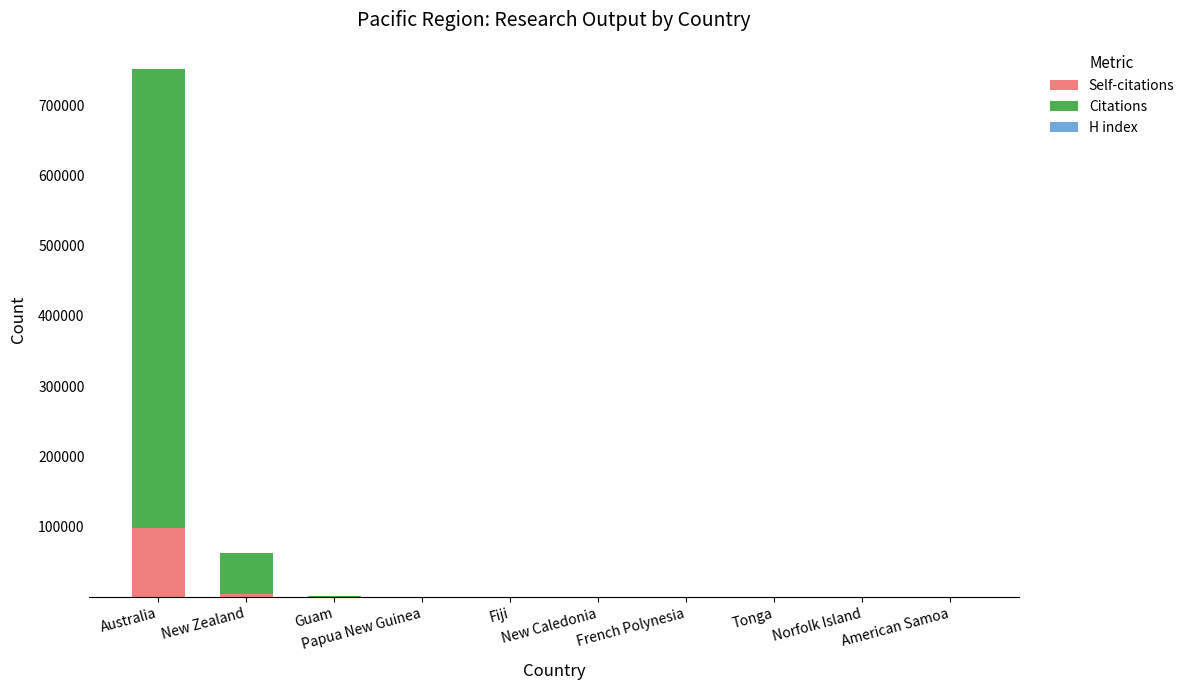

What is the sum of all Self-citations values?

102478